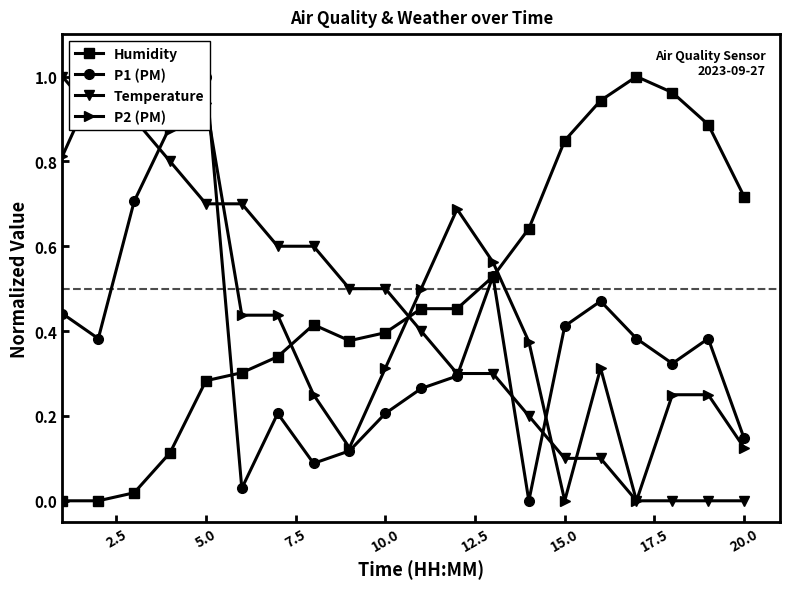

How many times do Temperature and Humidity cross each other?

1